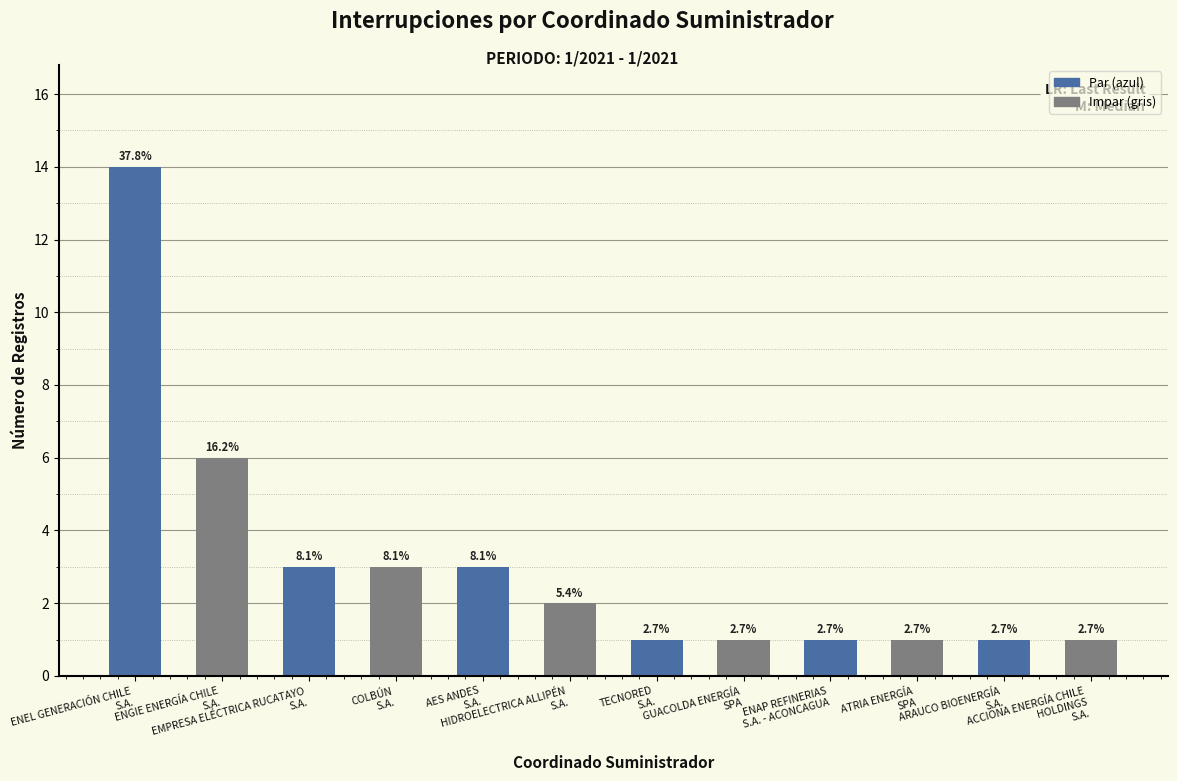

Does the chart contain any negative values?

No